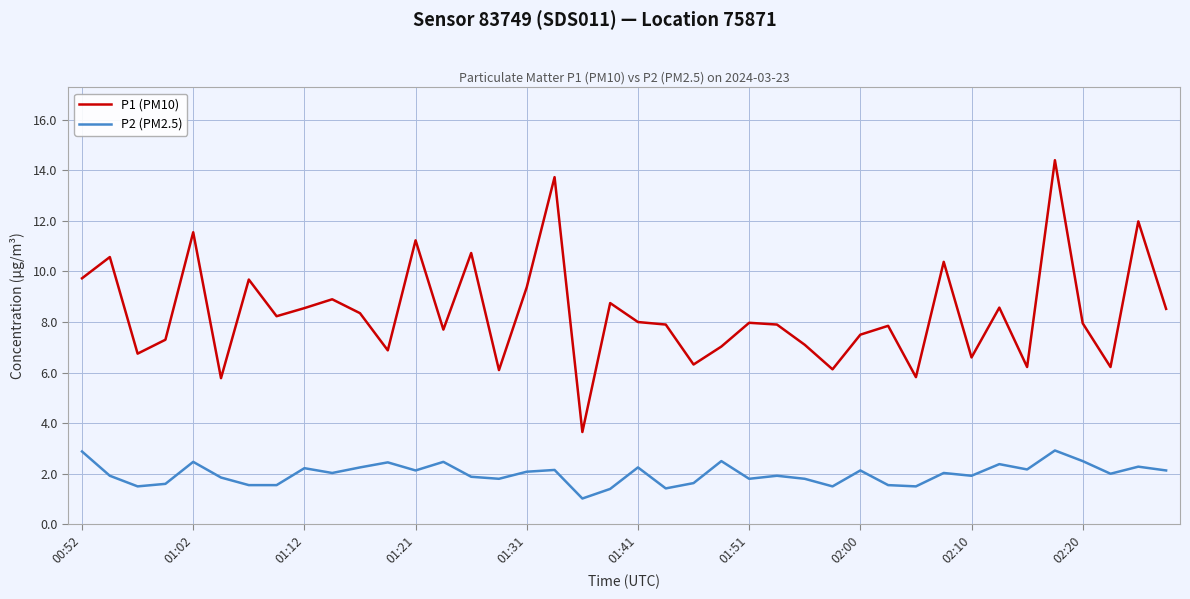

Which series has the largest total across all categories?

P1 (PM10)